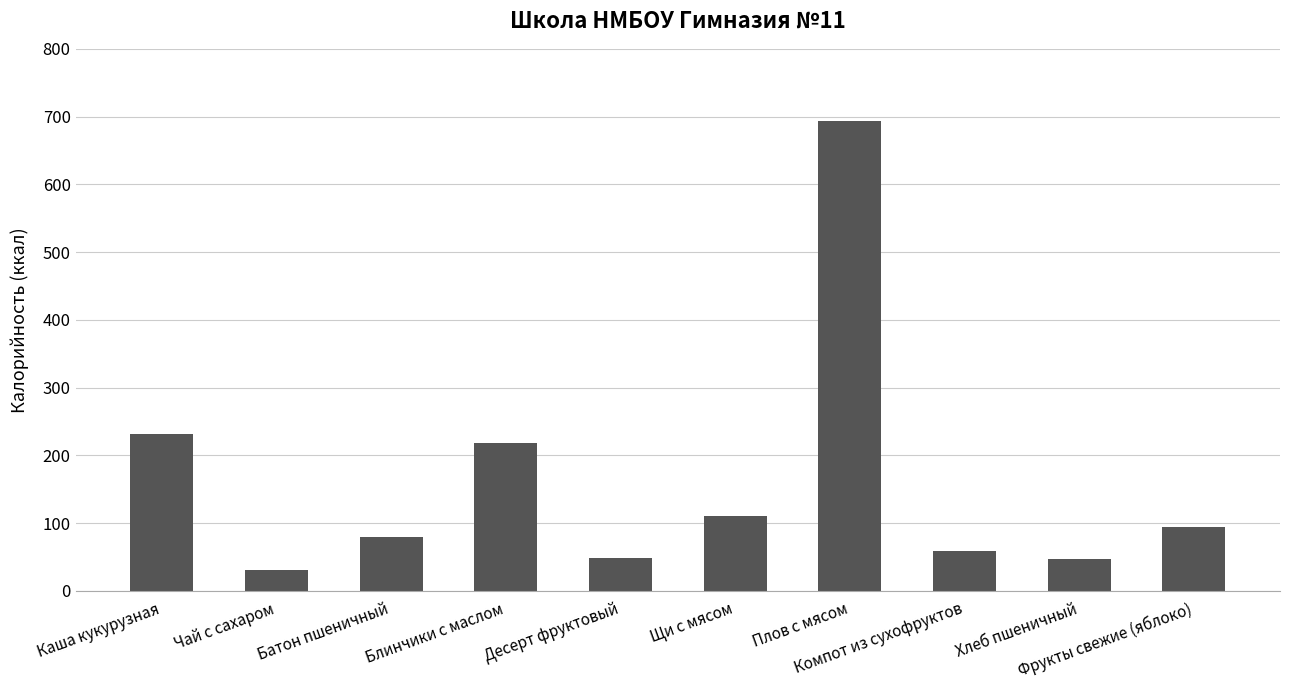

At which category does the chart reach its peak across all series?

Плов с мясом